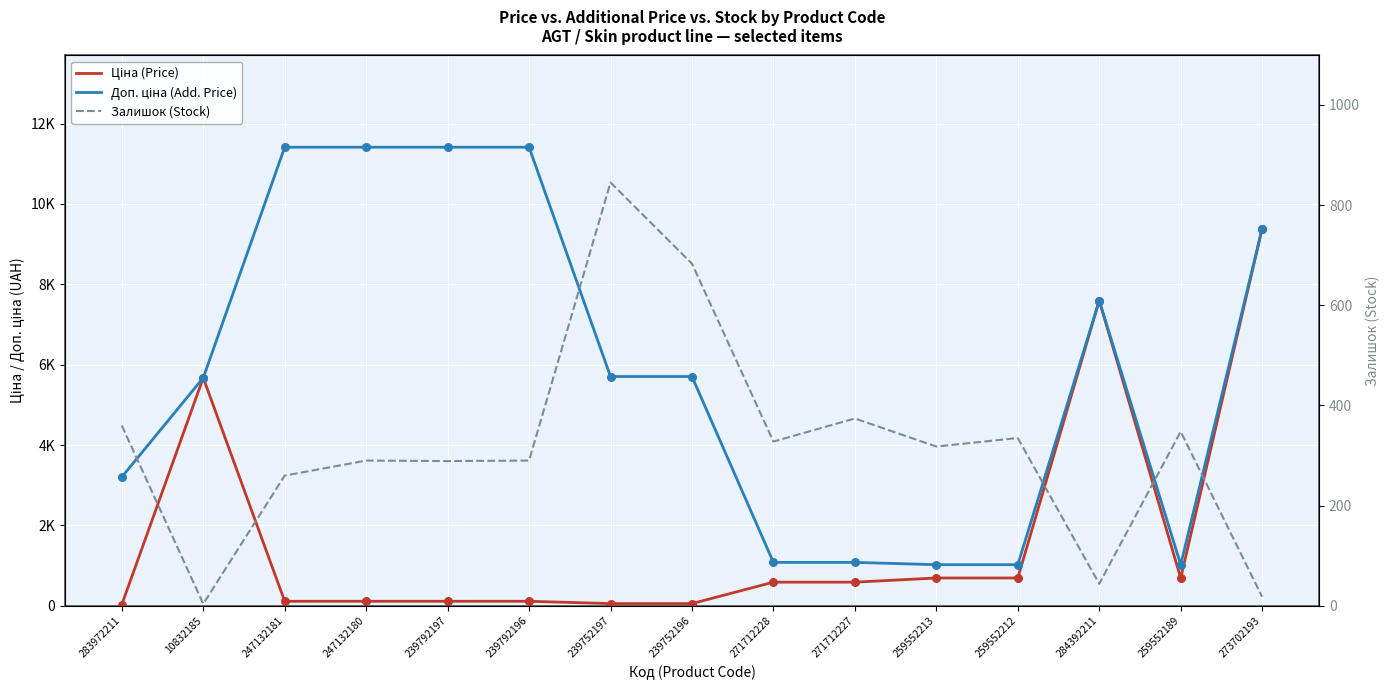

What are all the series names shown in the legend?

Ціна (Price), Доп. ціна (Add. Price), Залишок (Stock)